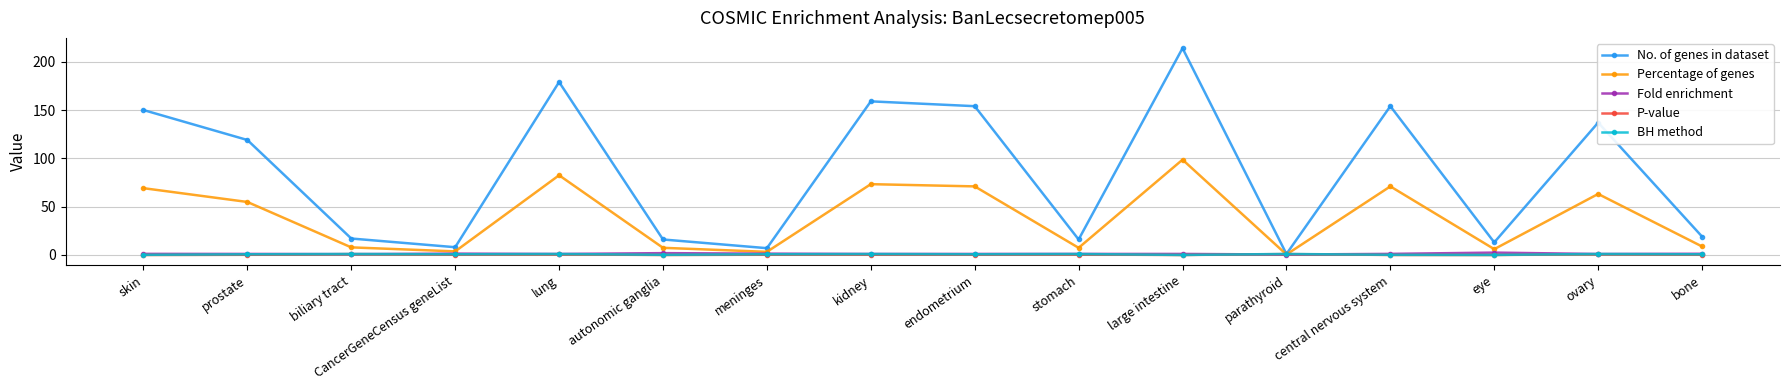

How many interior local valleys does the P-value series have?

5